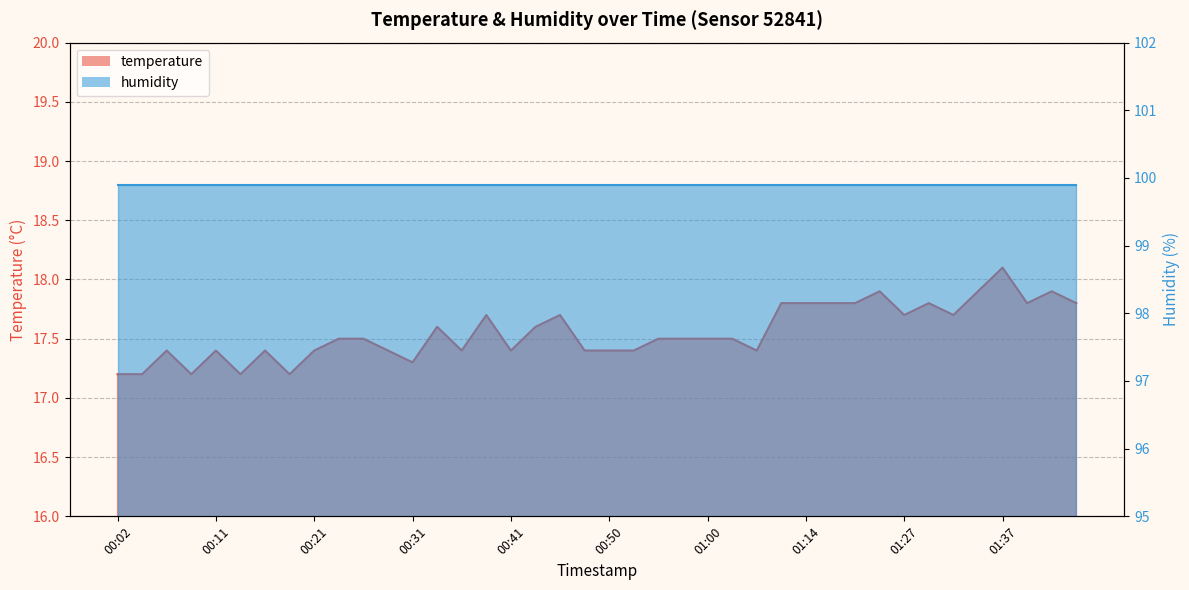

The chart shows a value of 17.4 at 00:53. True or false?

True